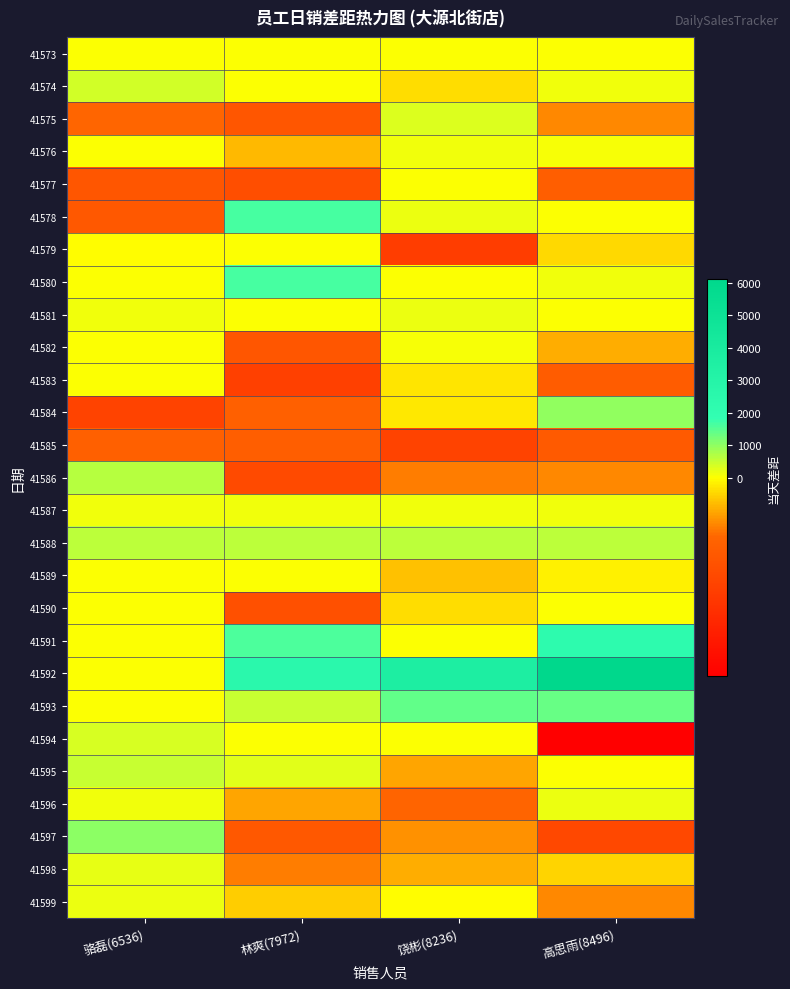

Which has a higher value, 林爽(7972) or 饶彬(8236)?

林爽(7972)